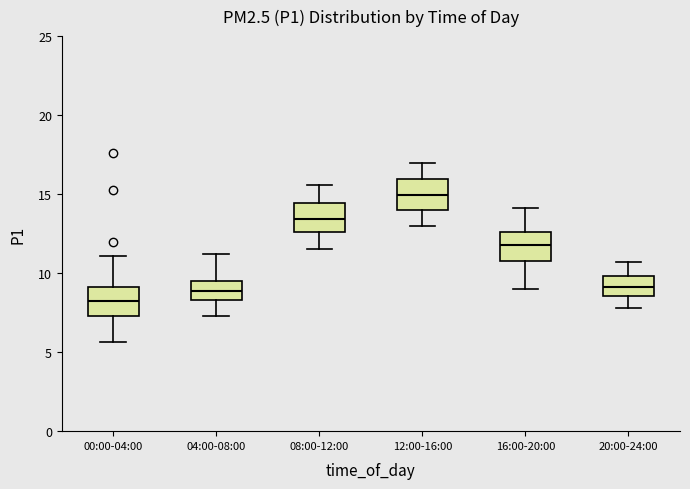

Reading left to right, transcribe this box plot: for each box, give where its median line is, the range the box spans, and where its two whiskers end, as read against the y-axis. The values are not printed on the chart, so give them approximately, as read against the axis.

00:00-04:00: median 8.0, box 7.5 to 9.0, whiskers 5.5 to 11.0
04:00-08:00: median 9.0, box 8.5 to 9.5, whiskers 7.5 to 11.0
08:00-12:00: median 13.5, box 12.5 to 14.5, whiskers 11.5 to 15.5
12:00-16:00: median 15.0, box 14.0 to 16.0, whiskers 13.0 to 17.0
16:00-20:00: median 12.0, box 11.0 to 12.5, whiskers 9.0 to 14.0
20:00-24:00: median 9.0, box 8.5 to 10.0, whiskers 8.0 to 10.5